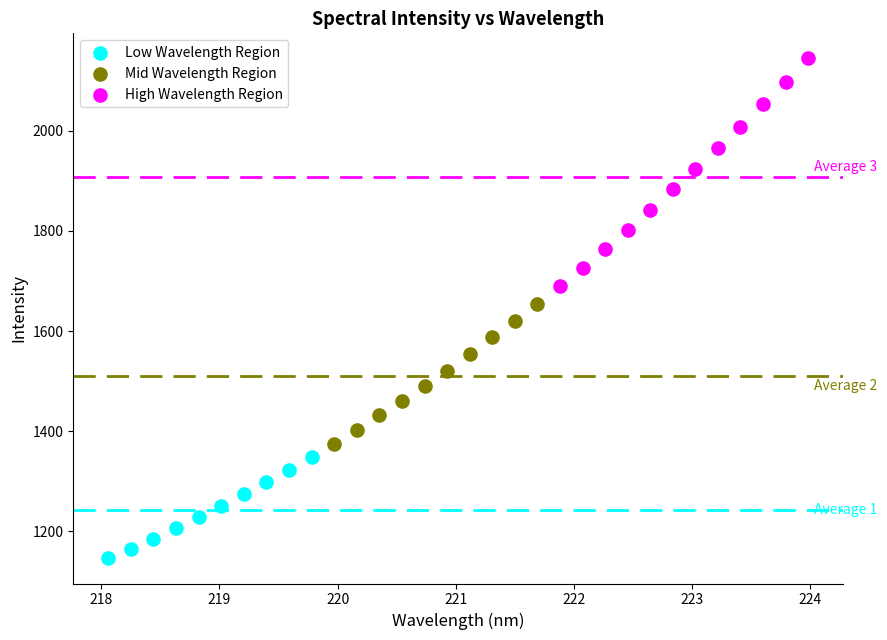

Which series contains the highest Y value?

High Wavelength Region